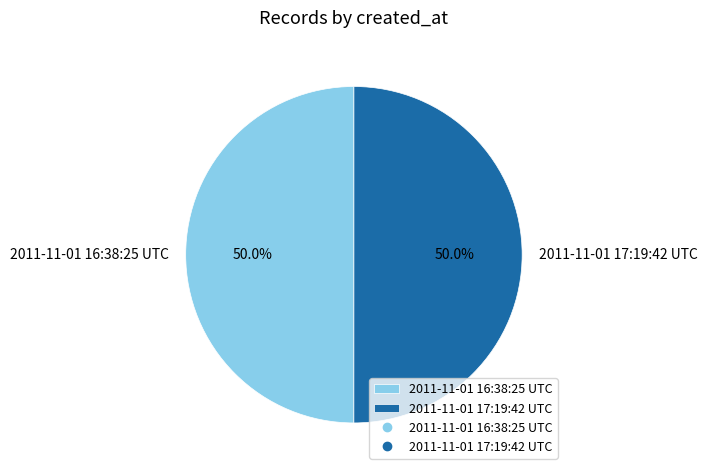

Do 2011-11-01 17:19:42 UTC and 2011-11-01 16:38:25 UTC together represent more than half of the pie?

Yes